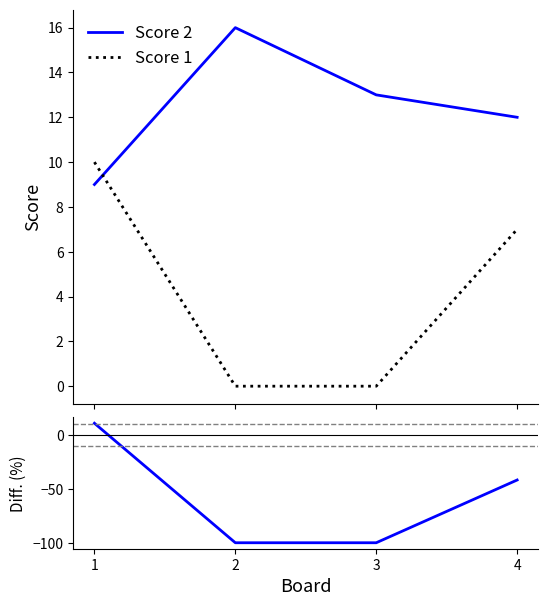

Which has a higher value, 2 or 1?

2